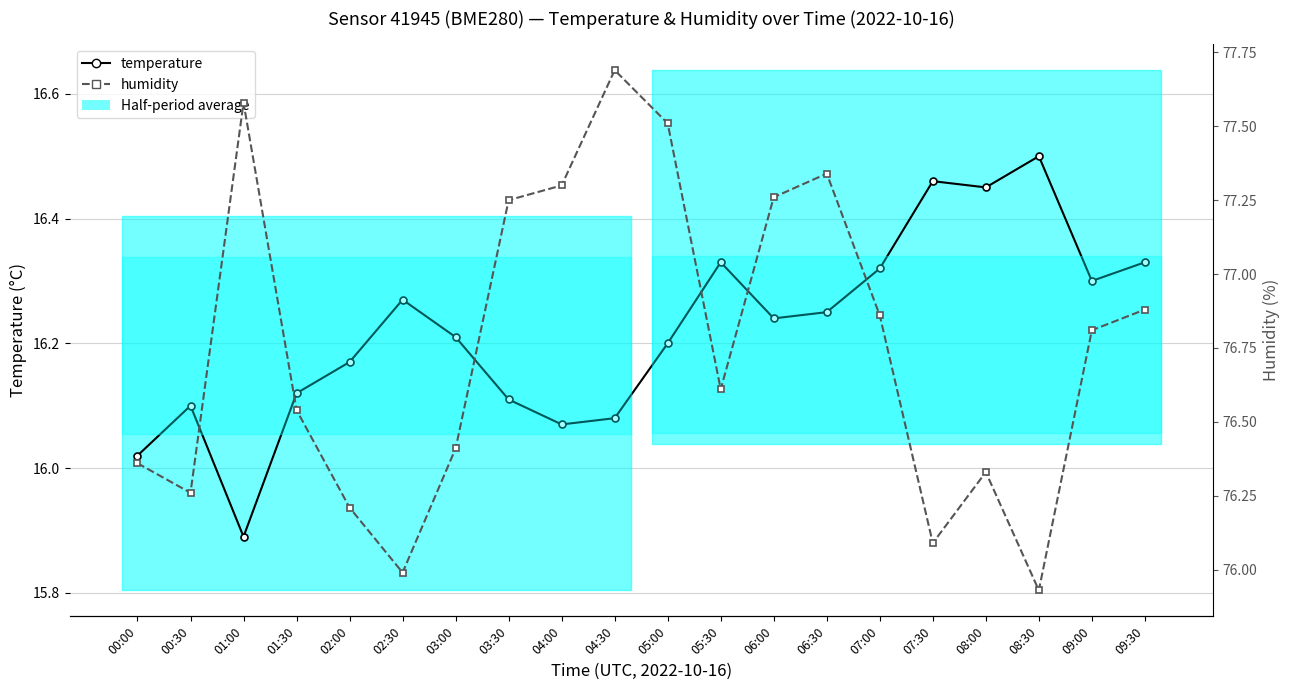

Reading left to right, transcribe all the data shown in this chart.

temperature: 00:00=16.0	00:30=16.1	01:00=15.9	01:30=16.1	02:00=16.2	02:30=16.3	03:00=16.2	03:30=16.1	04:00=16.1	04:30=16.1	05:00=16.2	05:30=16.3	06:00=16.2	06:30=16.2	07:00=16.3	07:30=16.5	08:00=16.4	08:30=16.5	09:00=16.3	09:30=16.3
humidity: 00:00=76.4	00:30=76.3	01:00=77.6	01:30=76.5	02:00=76.2	02:30=76.0	03:00=76.4	03:30=77.2	04:00=77.3	04:30=77.7	05:00=77.5	05:30=76.6	06:00=77.3	06:30=77.3	07:00=76.9	07:30=76.1	08:00=76.3	08:30=75.9	09:00=76.8	09:30=76.9